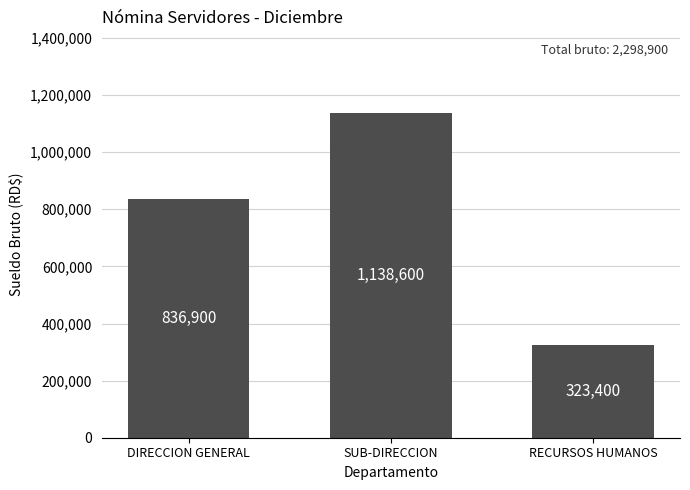

Is it true that the value at DIRECCION GENERAL is 312198?

False